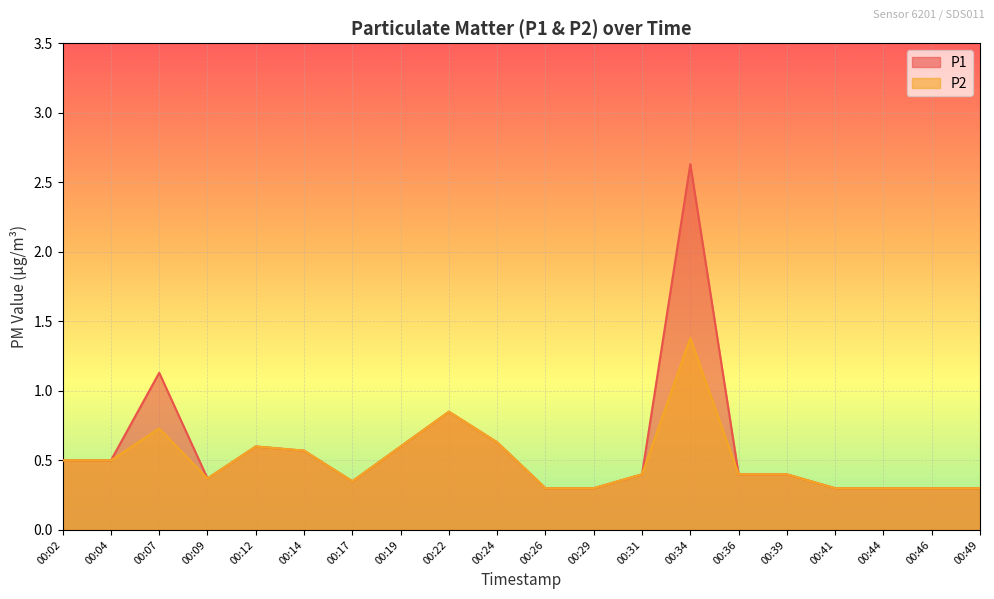

How many lines are shown in the chart?

2